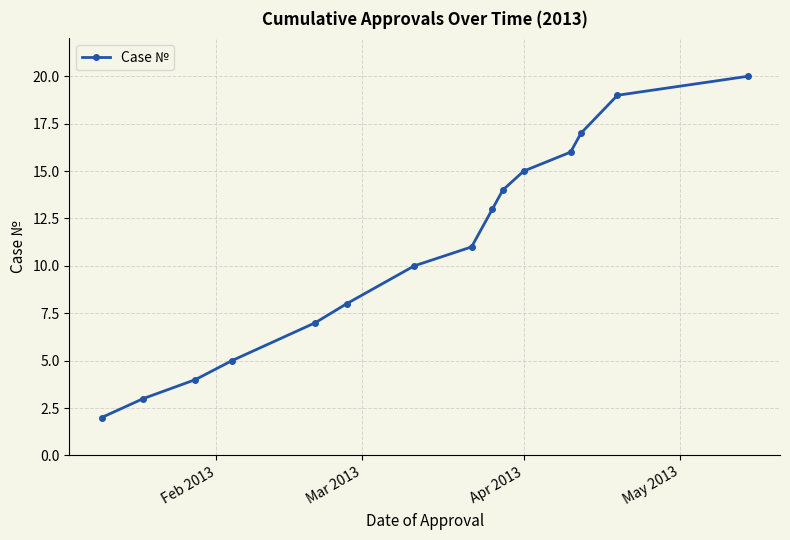

What is the average value?

11